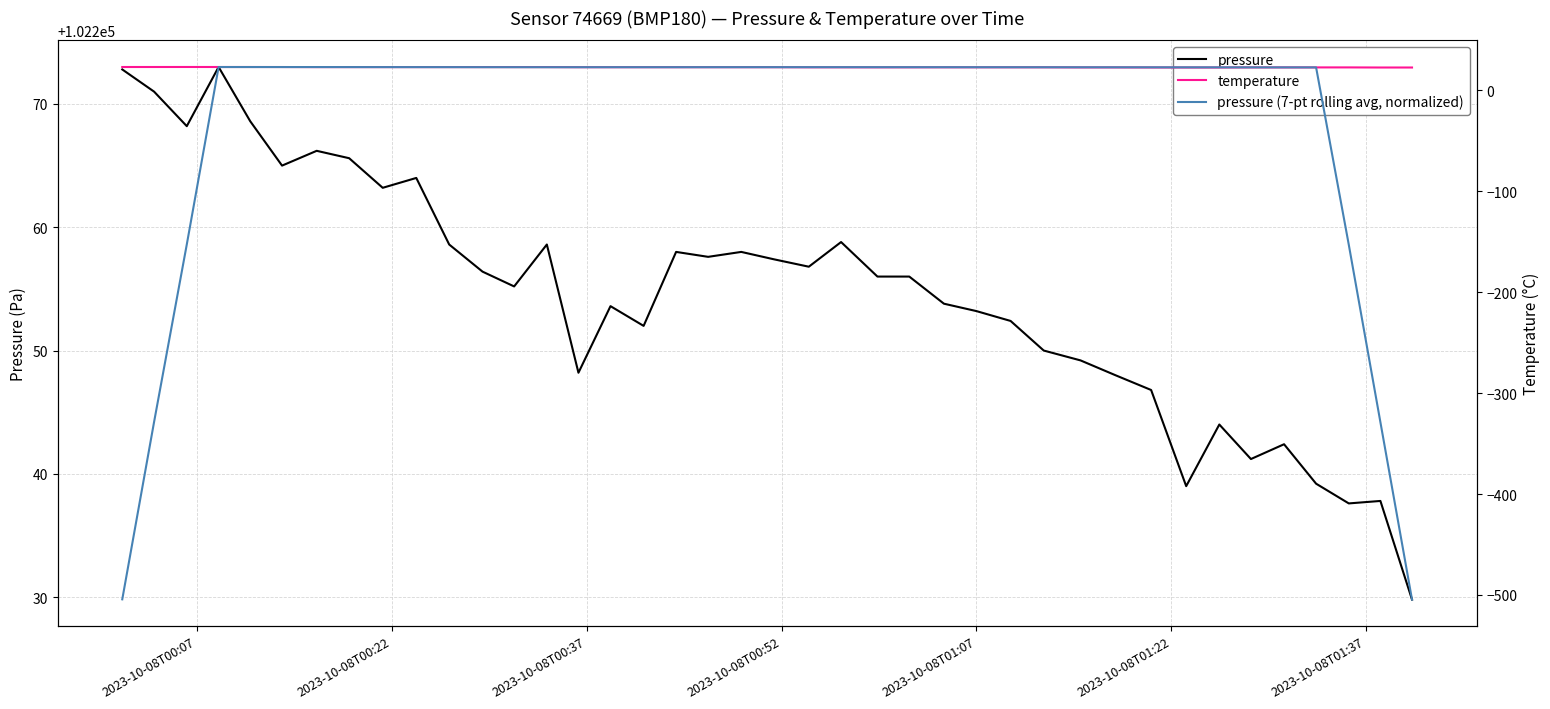

True or false: pressure and temperature intersect in this chart.

False